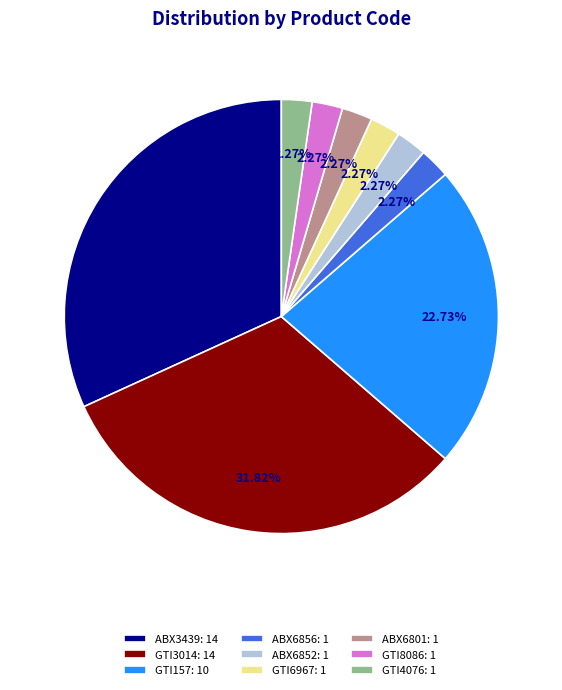

Combined, what portion of the pie is ABX6852 and GTI4076?

4.5%